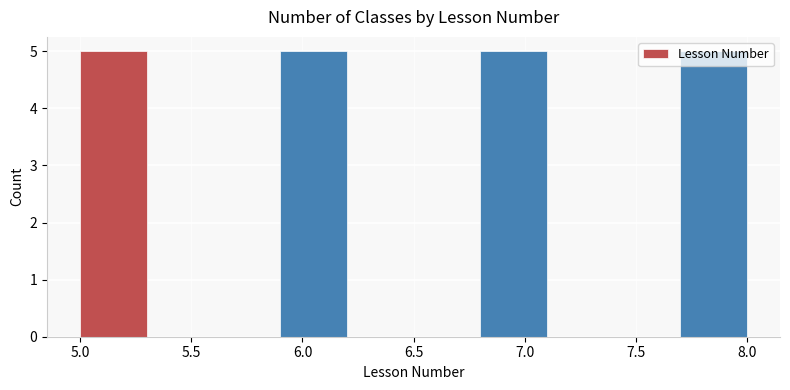

Reading left to right, list every bar in this chart as the range it spans on the x-axis followed by its height. The values are not printed on the chart, so give them approximately, as read against the axis.

5.0 to 5.3: 5
5.3 to 5.6: 0
5.6 to 5.9: 0
5.9 to 6.2: 5
6.2 to 6.5: 0
6.5 to 6.8: 0
6.8 to 7.1: 5
7.1 to 7.4: 0
7.4 to 7.7: 0
7.7 to 8.0: 5